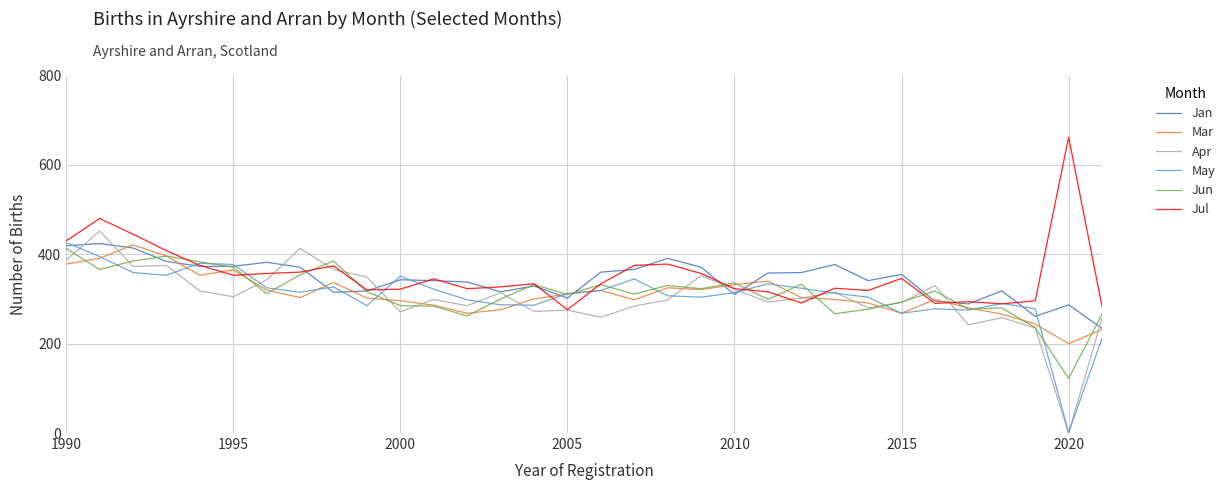

After their last crossing, which series has the higher values: Jul or Mar?

Jul